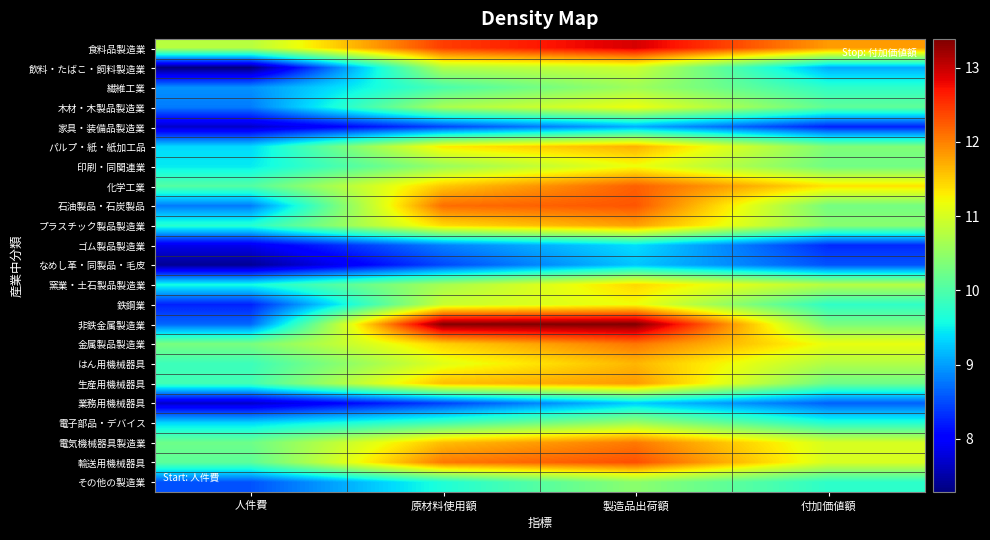

What is the difference between the highest and lowest values at 付加価値額?

3.6